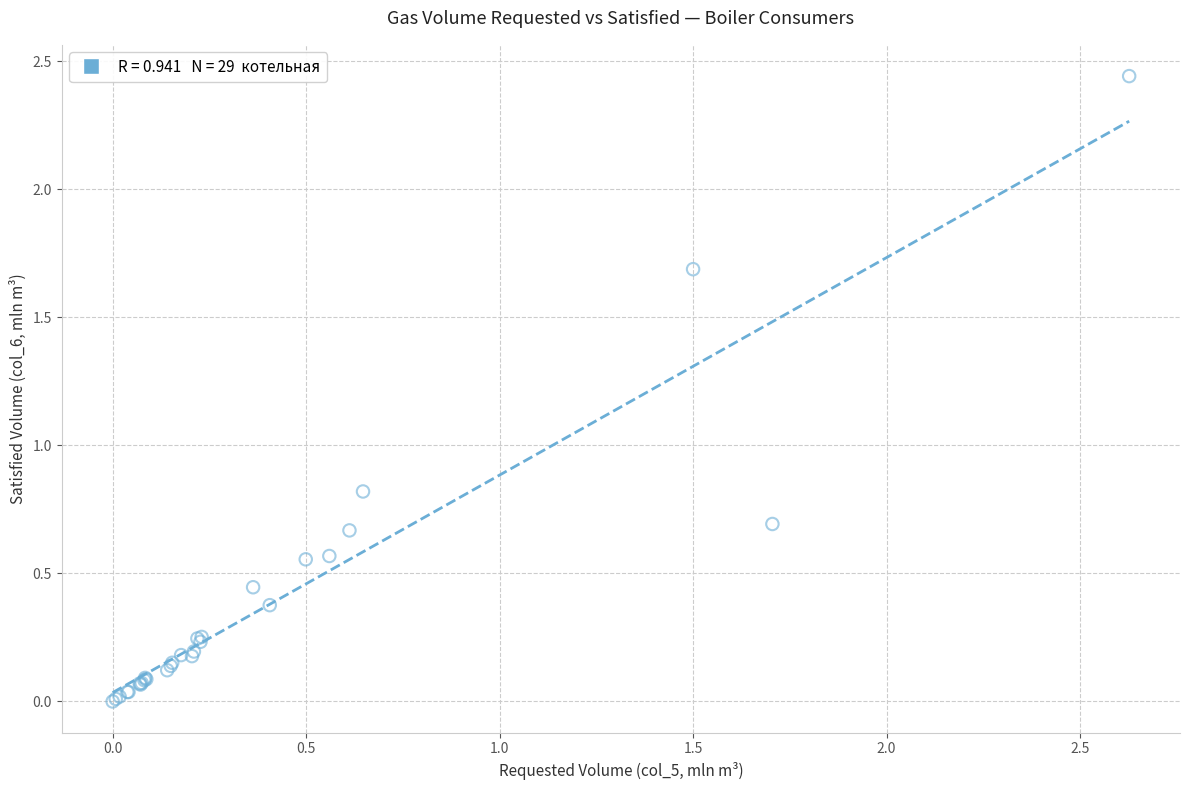

What Y value in the scatter plot is closest to 1?

0.8